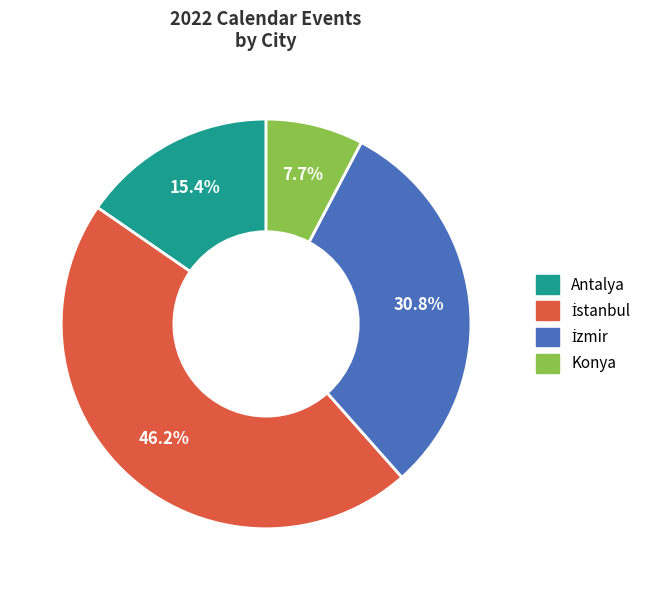

Is there a majority slice in this chart?

No